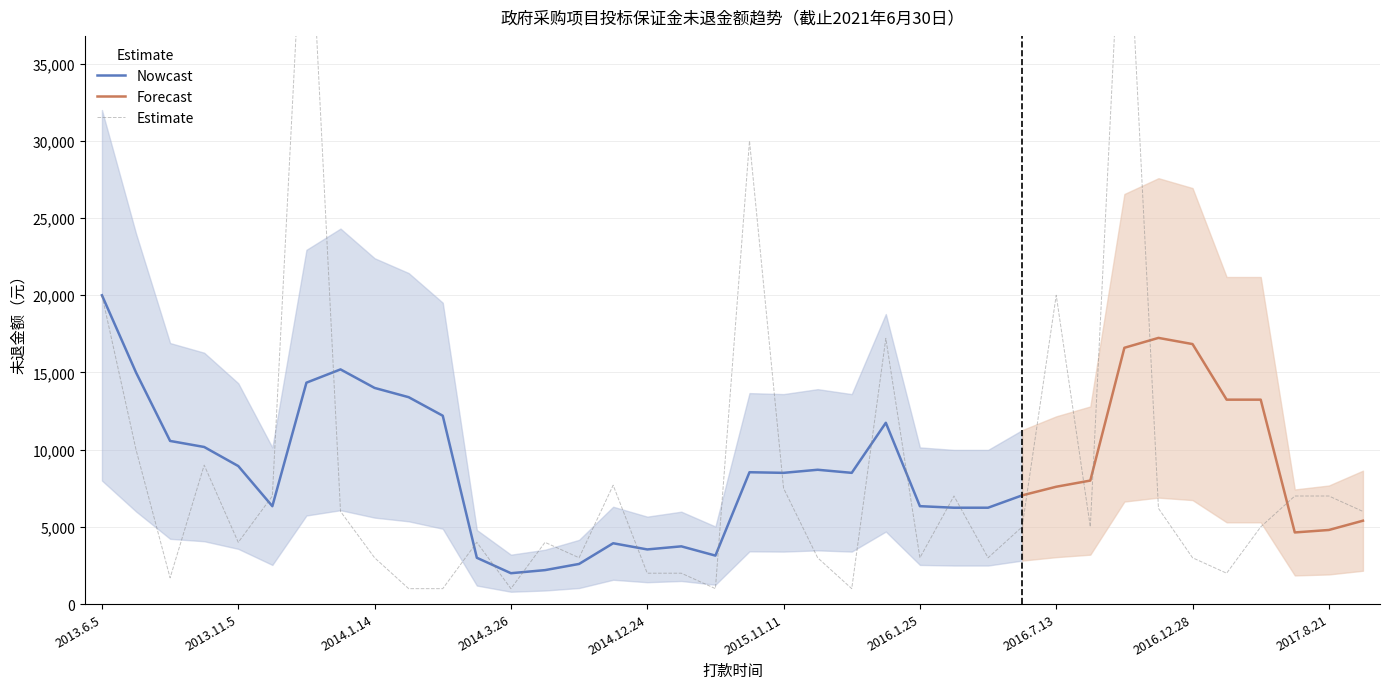

Reading left to right, extract all data points from this chart.

20000	10000	1700	9000	4000	7000	50000	6000	3000	1000	1000	4000	1000	4000	3000	7700	2000	2000	1000	30000	7500	3000	1000	17208	3000	7000	3000	5000	20000	5000	50000	6200	3000	2000	5000	7000	7000	6000